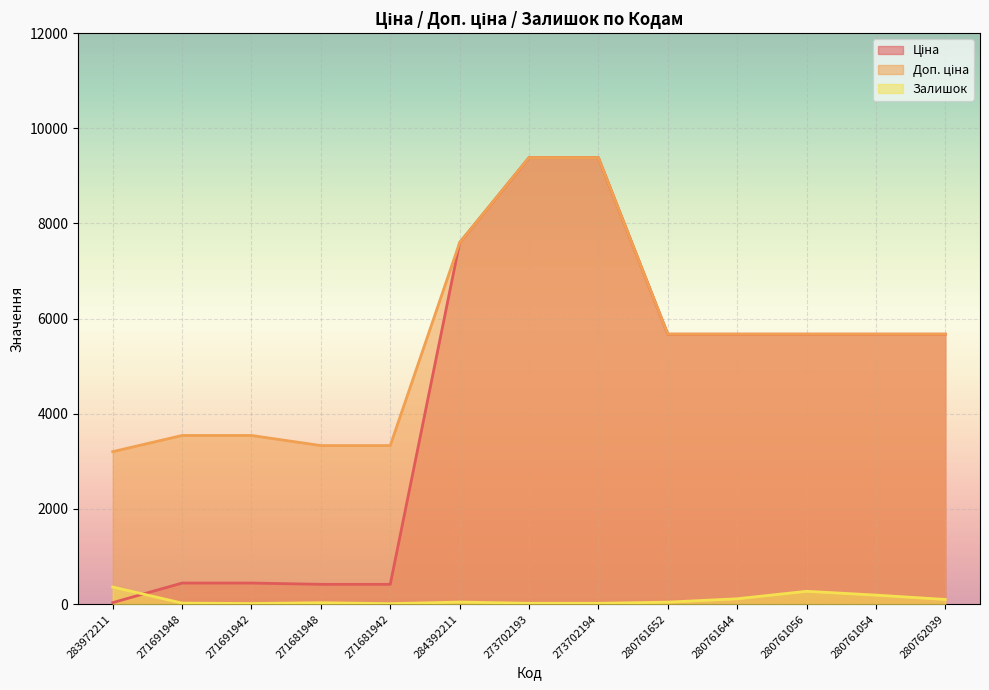

Reading left to right, what are all the values shown in this chart?

Ціна: 283972211=32.0	271691948=443.1	271691942=443.1	271681948=416.6	271681942=416.6	284392211=7596.5	273702193=9384.0	273702194=9384.0	280761652=5673.8	280761644=5673.8	280761056=5673.8	280761054=5673.8	280762039=5673.8
Доп. ціна: 283972211=3205.0	271691948=3545.0	271691942=3545.0	271681948=3332.5	271681942=3332.5	284392211=7596.5	273702193=9384.0	273702194=9384.0	280761652=5673.8	280761644=5673.8	280761056=5673.8	280761054=5673.8	280762039=5673.8
Залишок: 283972211=360.0	271691948=22.0	271691942=13.0	271681948=30.0	271681942=10.0	284392211=44.0	273702193=18.0	273702194=18.0	280761652=42.0	280761644=113.0	280761056=270.0	280761054=190.0	280762039=99.0